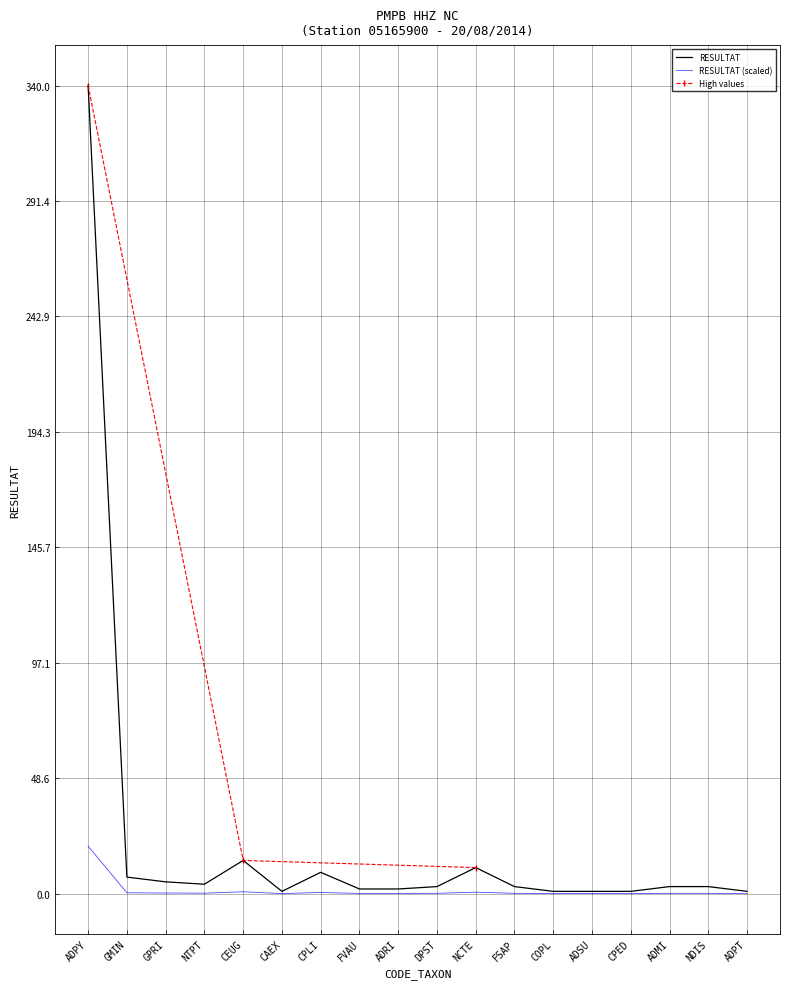

What is the maximum value for RESULTAT?

340.0